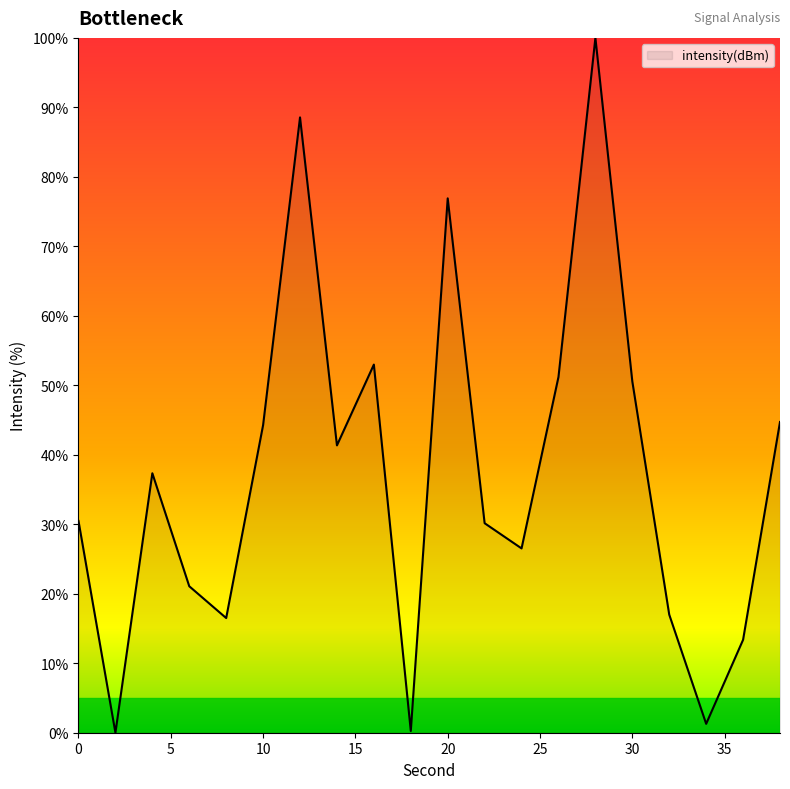

What is the difference between the maximum and minimum values?

100.0